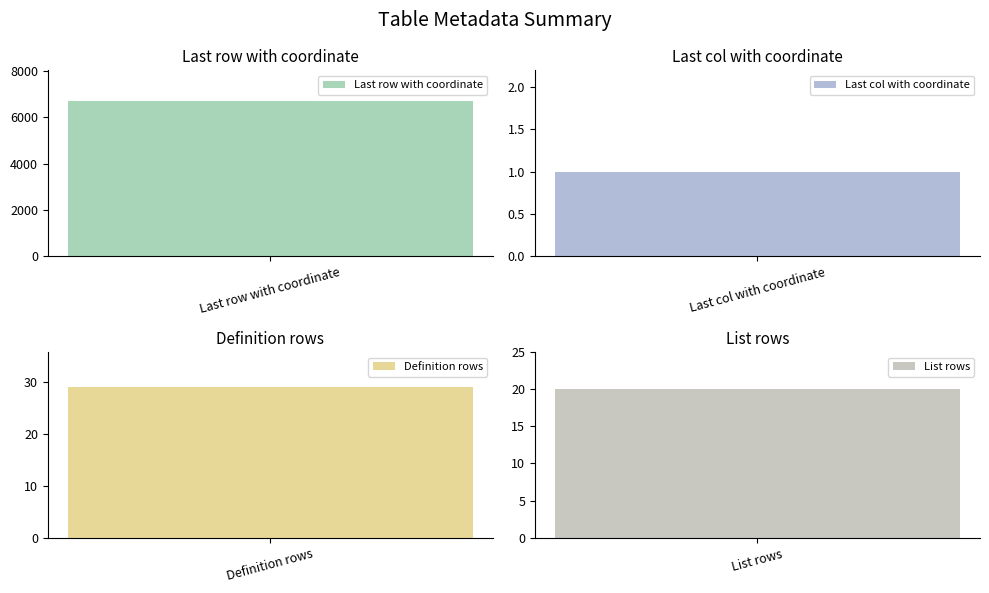

What is the value of the 2nd bar from the left?

1